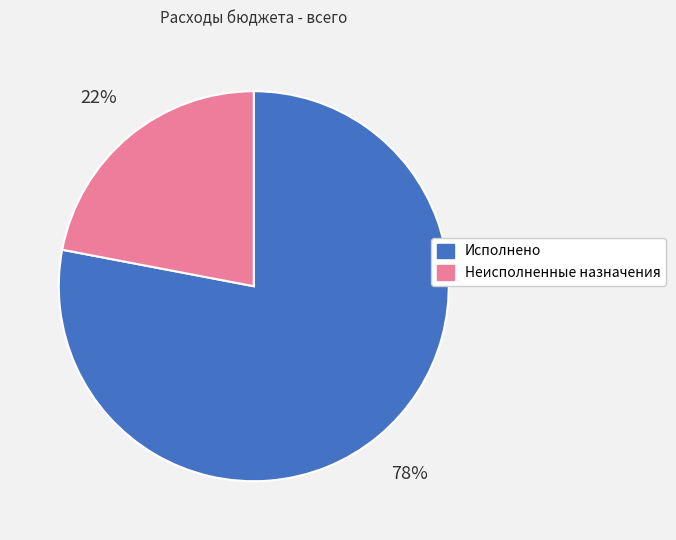

Which has a higher value, Исполнено or Неисполненные назначения?

Исполнено